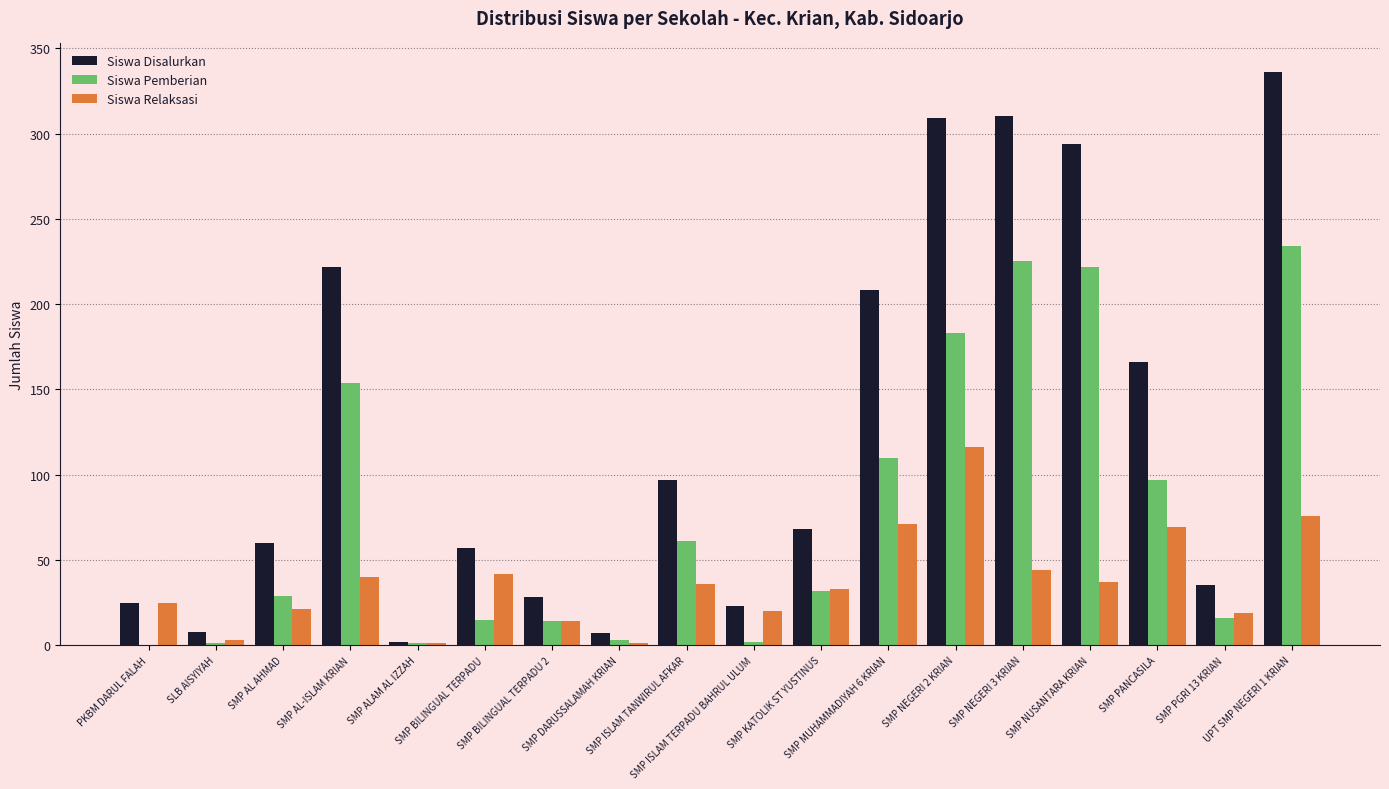

Which series has the largest total across all categories?

Siswa Disalurkan